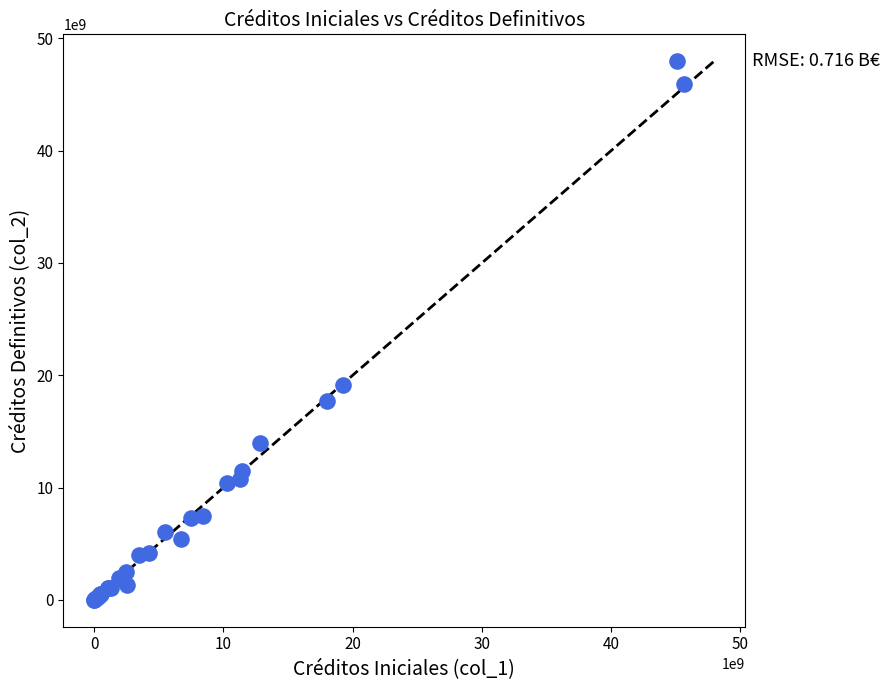

What Y value in the scatter plot is closest to 23982680225?

19168289656.5